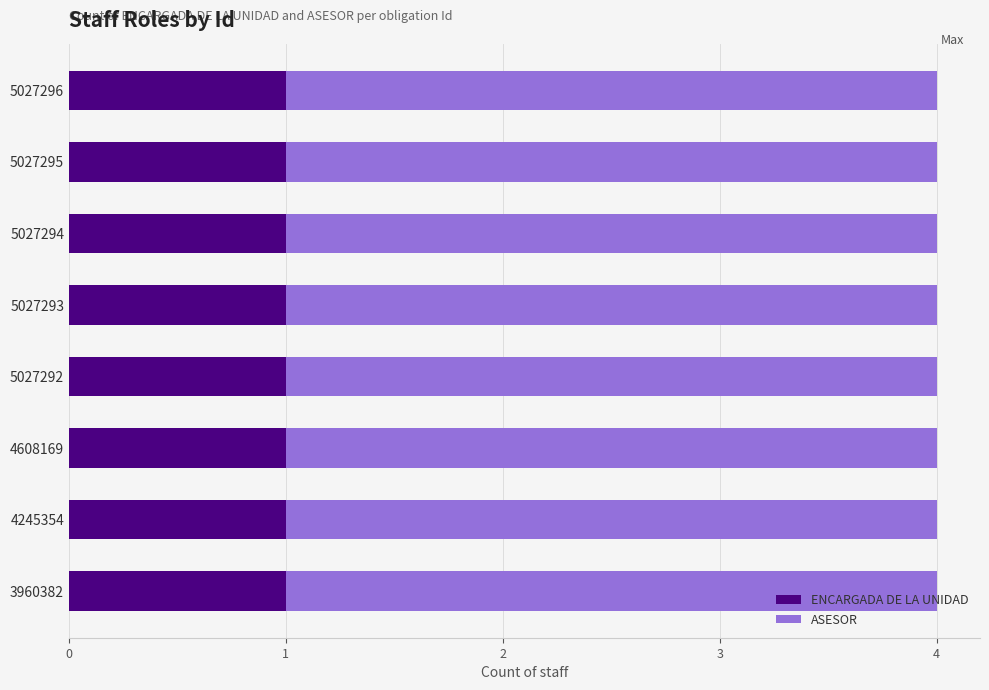

What is the total value across all series at 3960382?

4